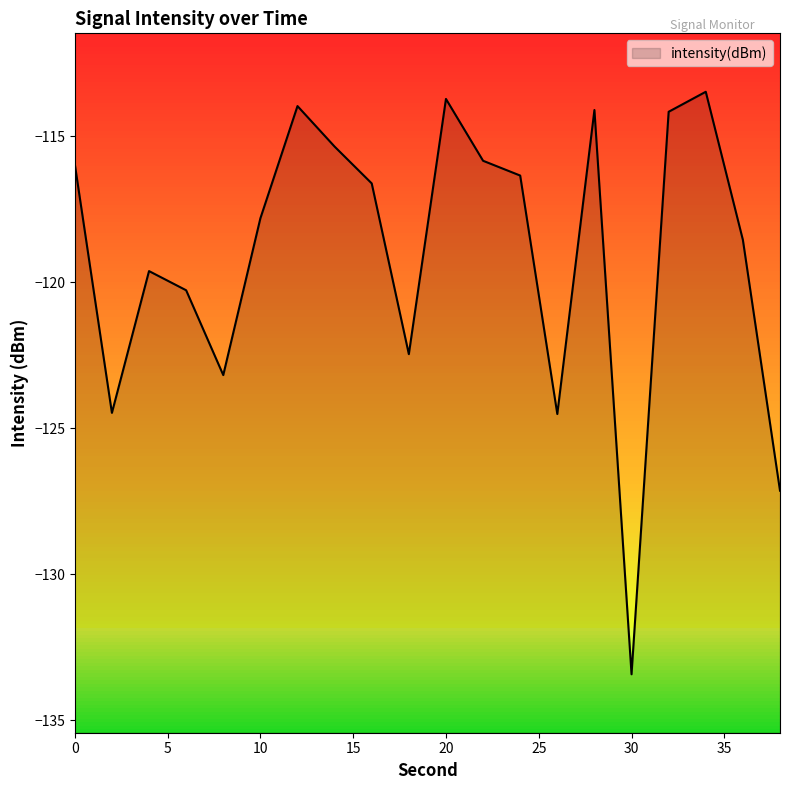

How many points are lower than both their immediate neighbors (excluding endpoints)?

5